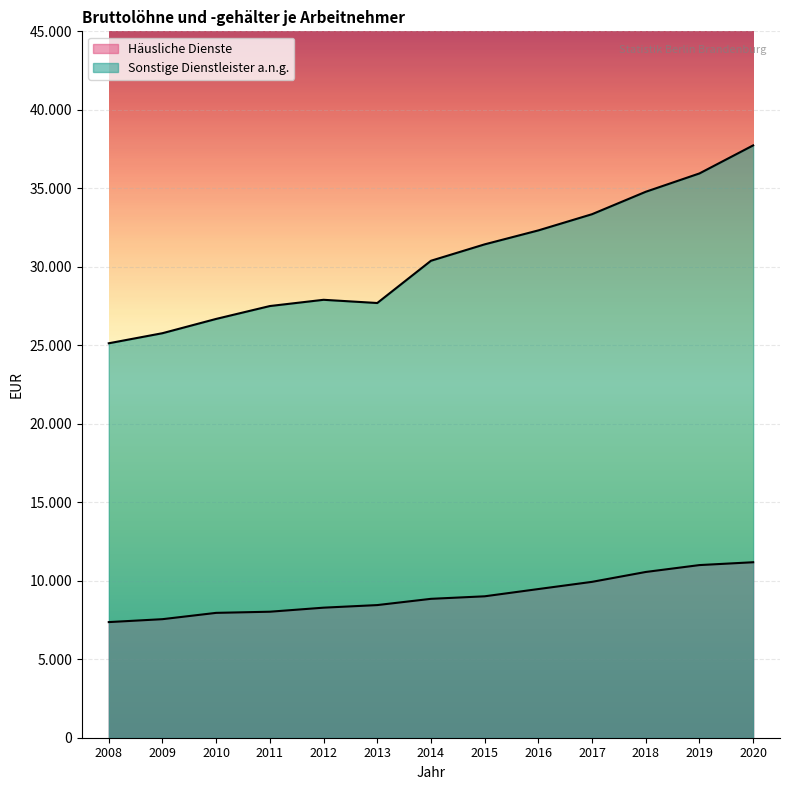

The value of Sonstige Dienstleister a.n.g. at 2012 is 46700. True or false?

False